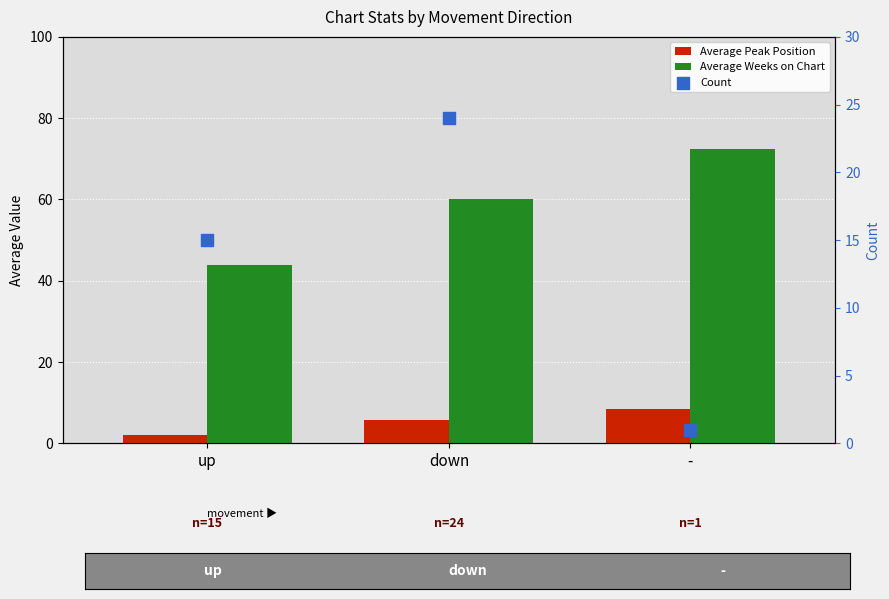

Which series has the largest Y range (max minus min)?

Average Weeks on Chart